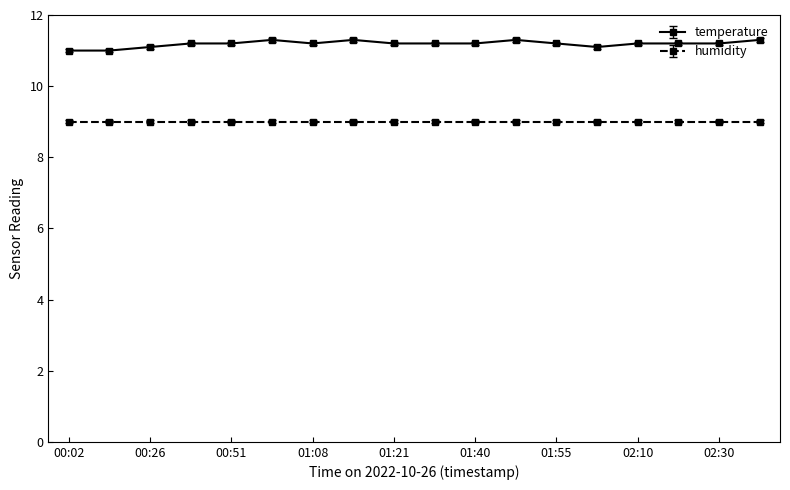

What is the difference between the maximum and minimum values in the temperature series?

0.3